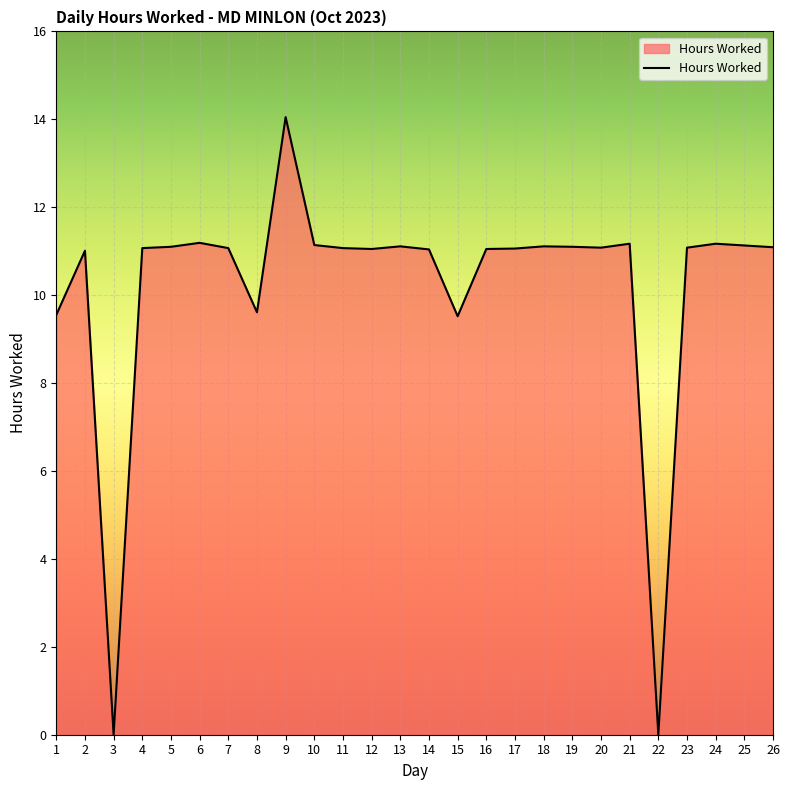

Which category has the highest value across all series?

9